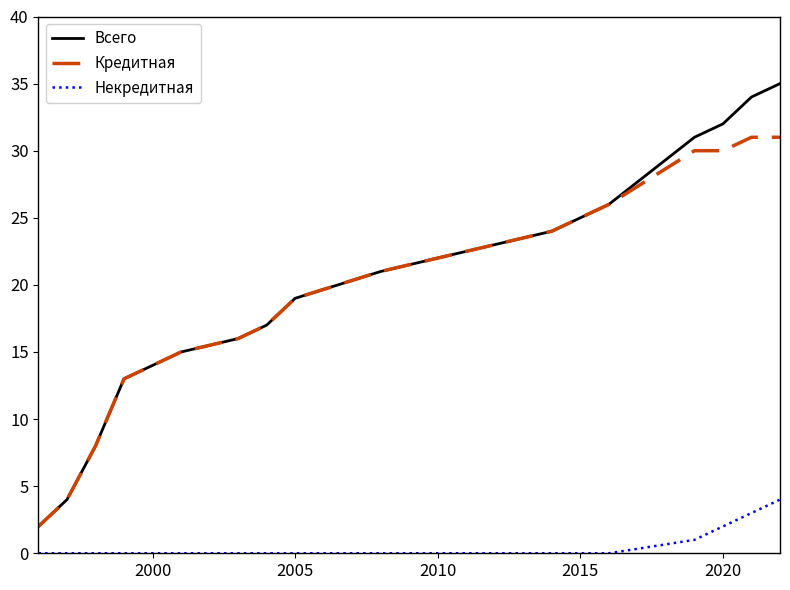

Is this an area chart (filled region under the line)?

No